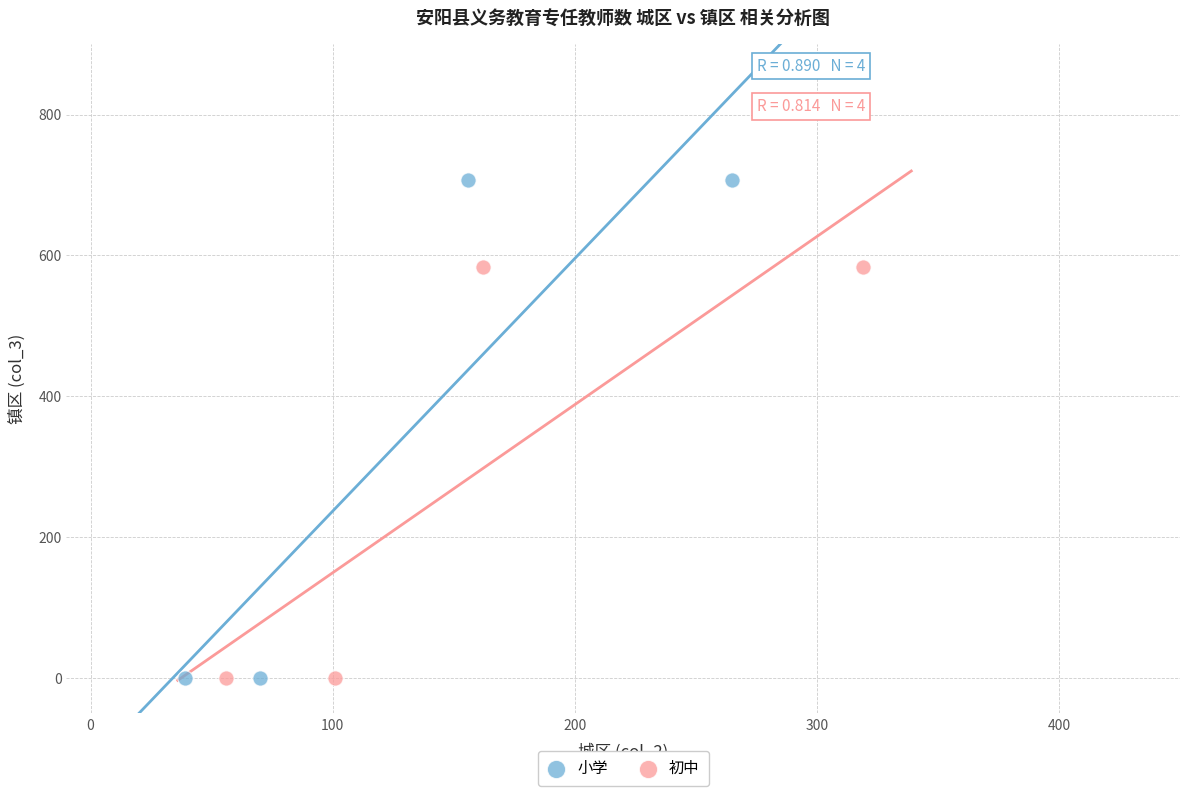

Which series reaches the maximum Y coordinate?

小学